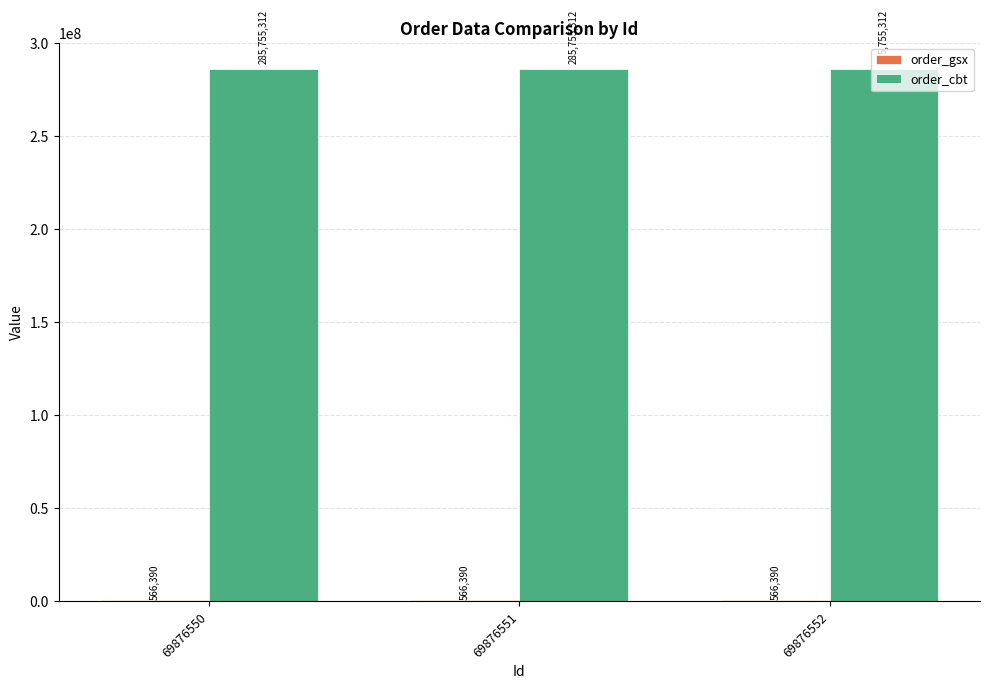

Which series has the largest total across all categories?

order_cbt